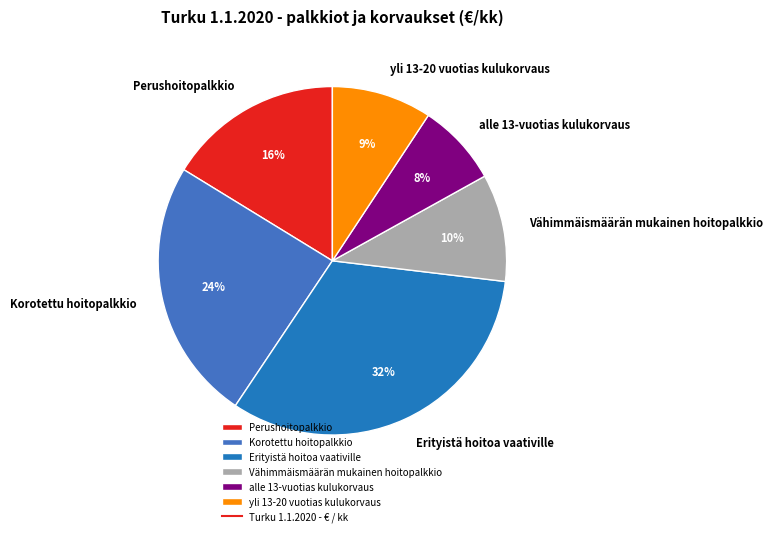

Count the number of slices in the pie.

6